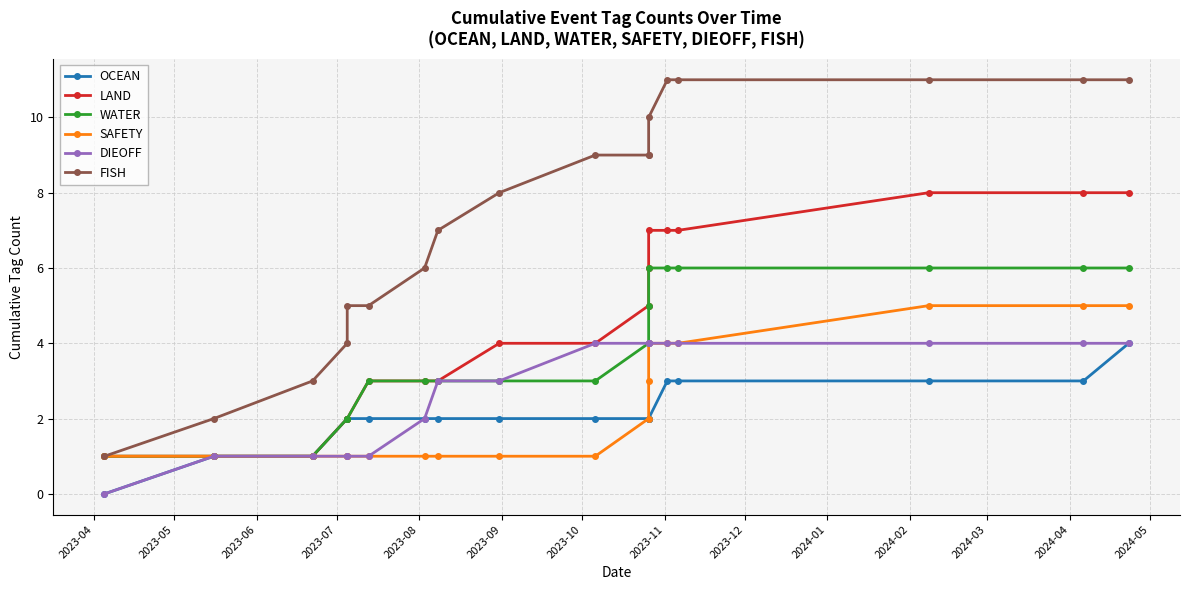

What is the label of the 16th point from the right?

2023-06